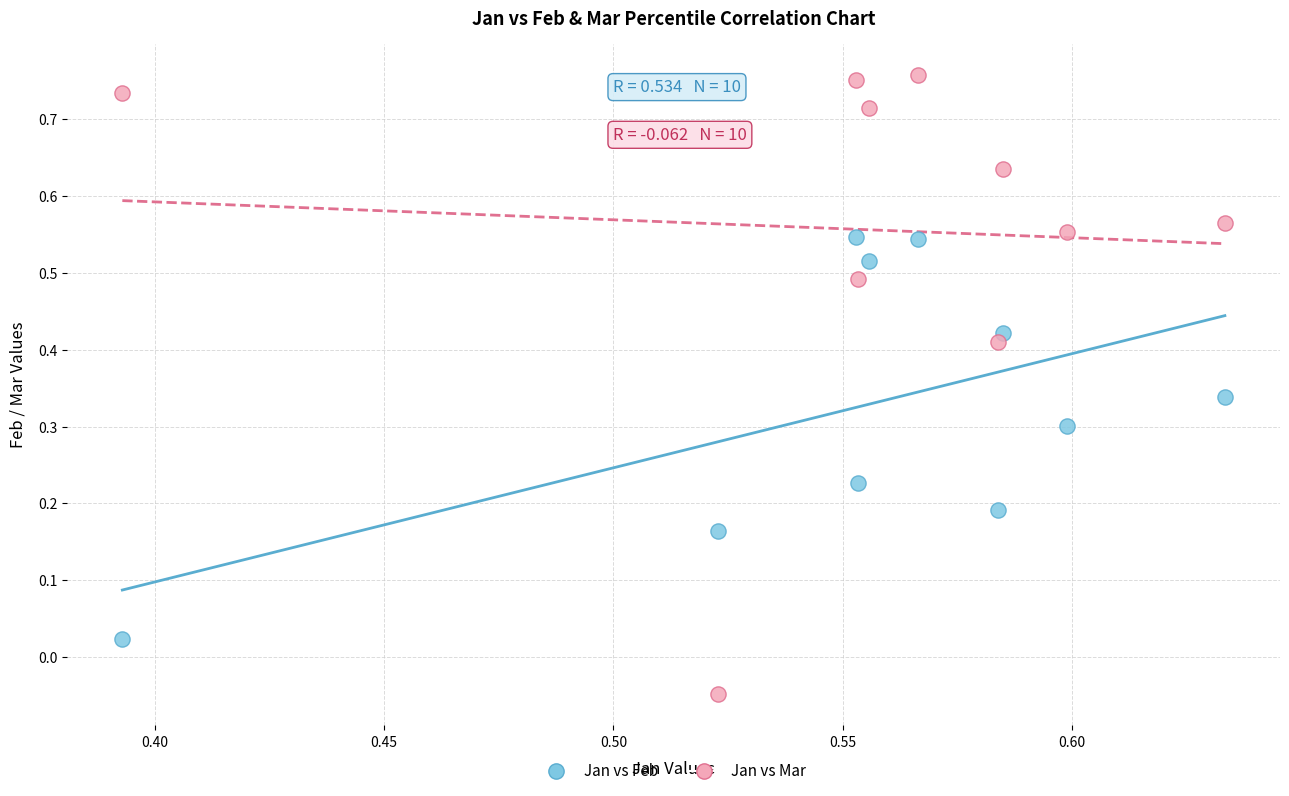

How many points are shown in the scatter plot?

20